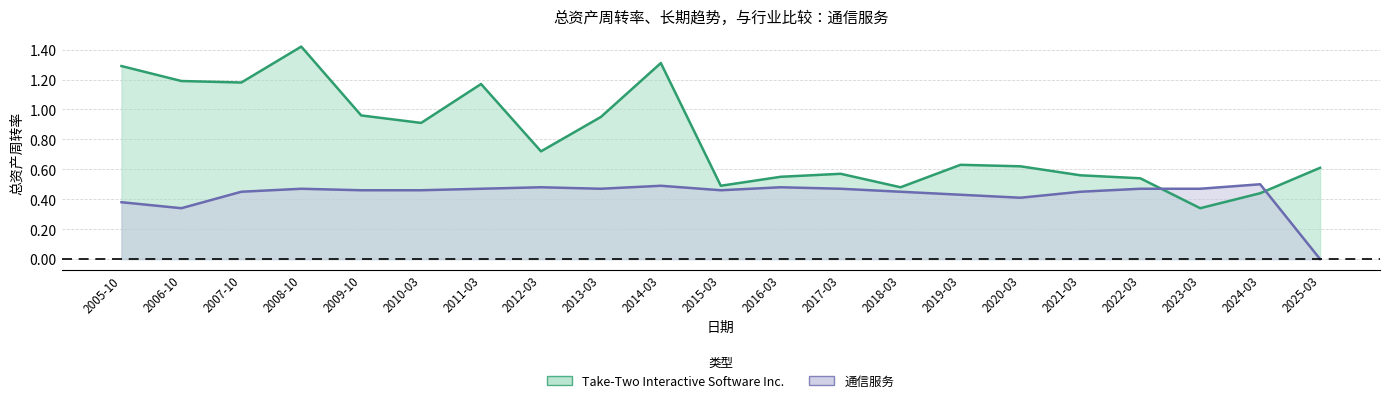

What is the value of the Take-Two Interactive Software Inc. point at the 12th from the left?

0.6